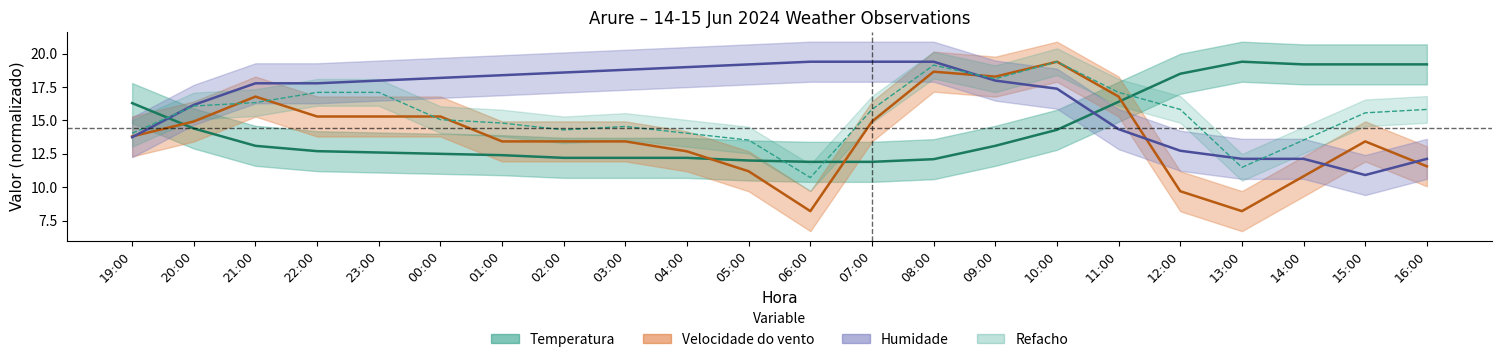

Is it true that Temperatura equals 16.4 at 05:00?

False